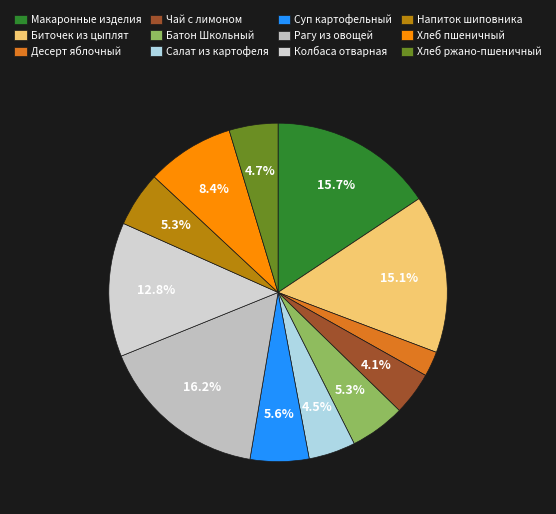

How many slices are in this pie chart?

12